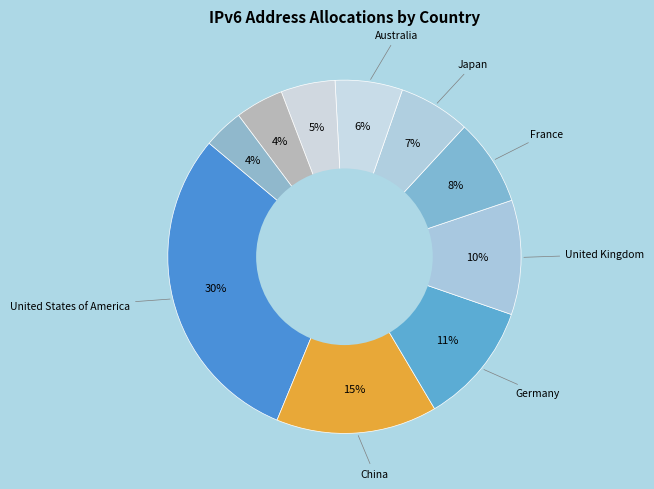

How many segments does this pie chart have?

10